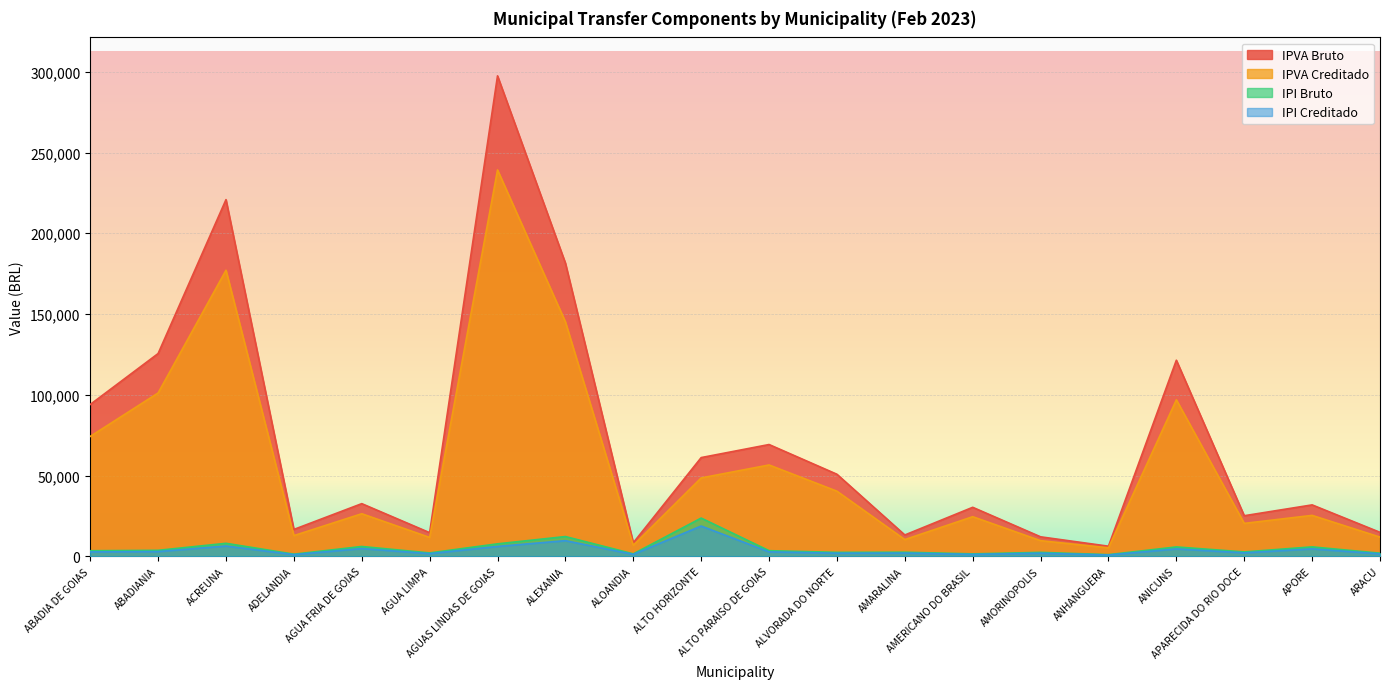

True or false: IPI Creditado and IPVA Bruto cross at least once.

False